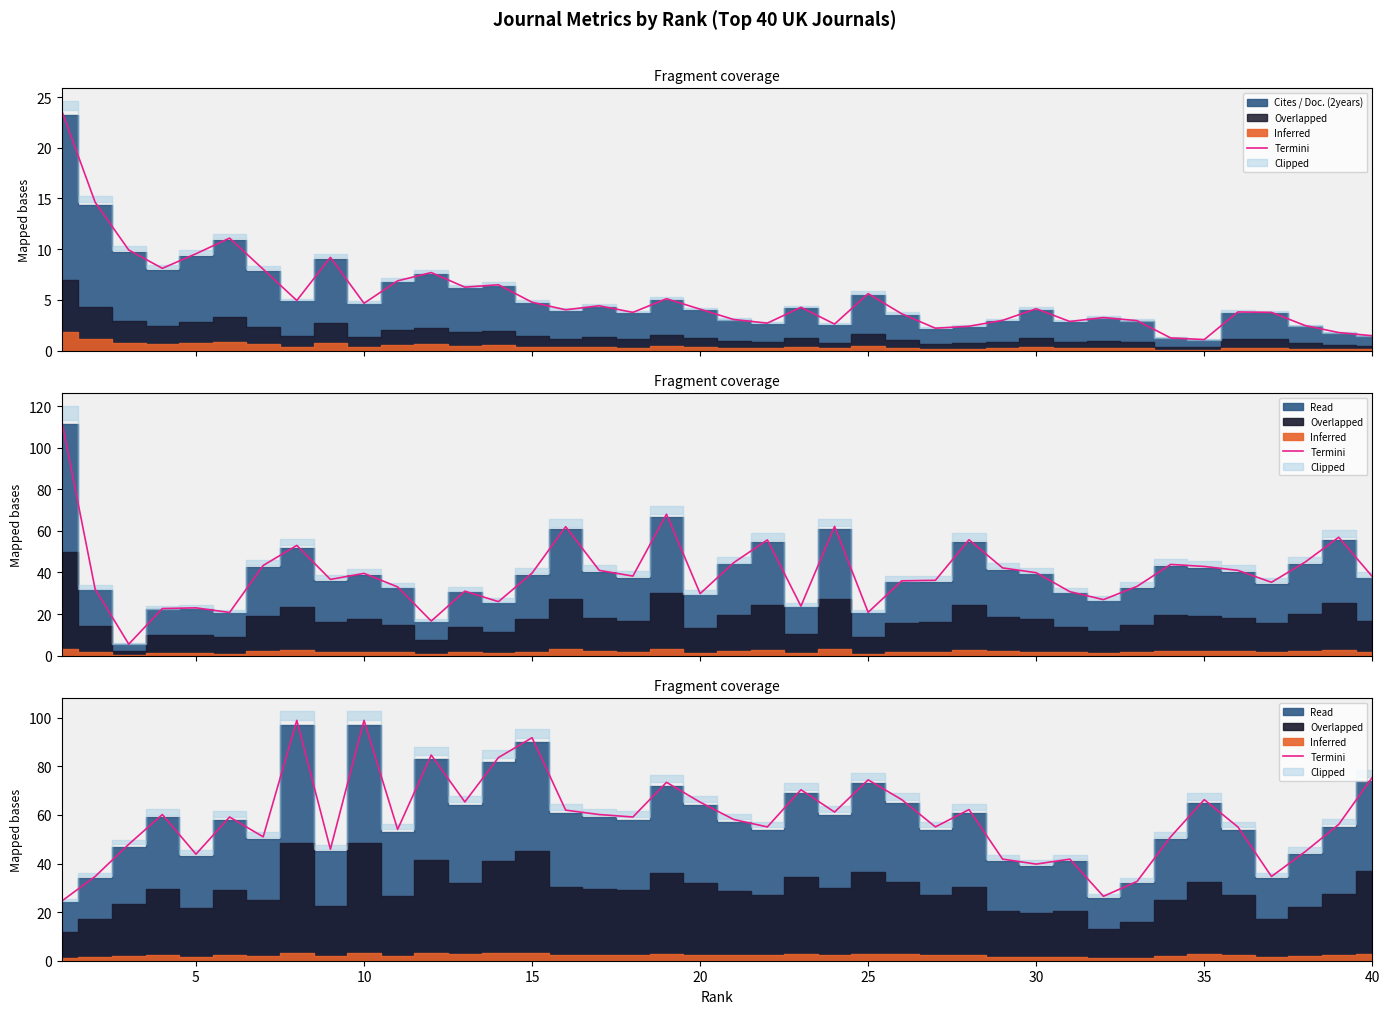

True or false: the data shows 15.3 at 30.

False